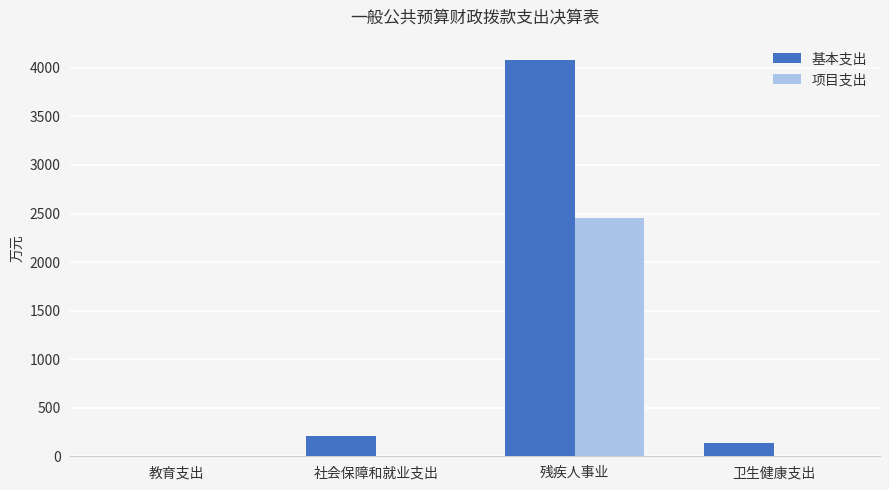

Between 社会保障和就业支出 and 残疾人事业, which series saw the biggest shift?

基本支出